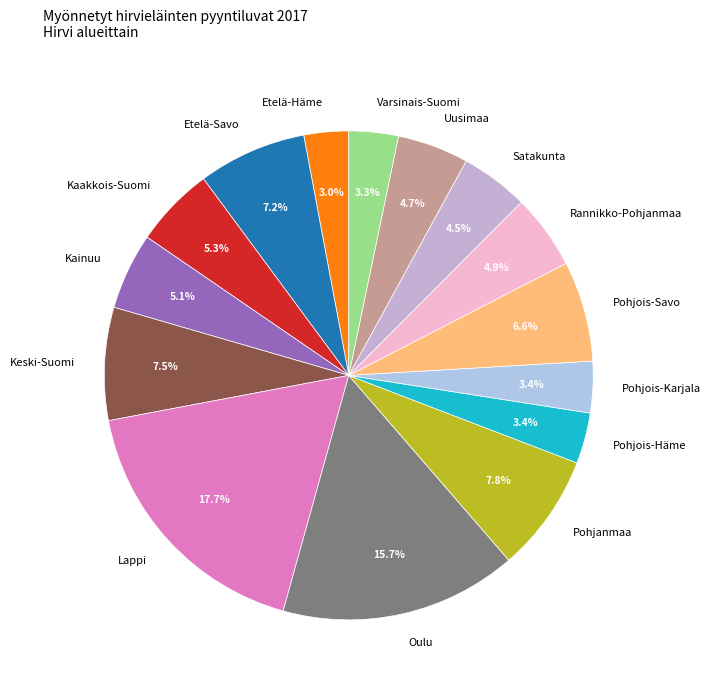

What percentage is NOT represented by Rannikko-Pohjanmaa?

95.1%